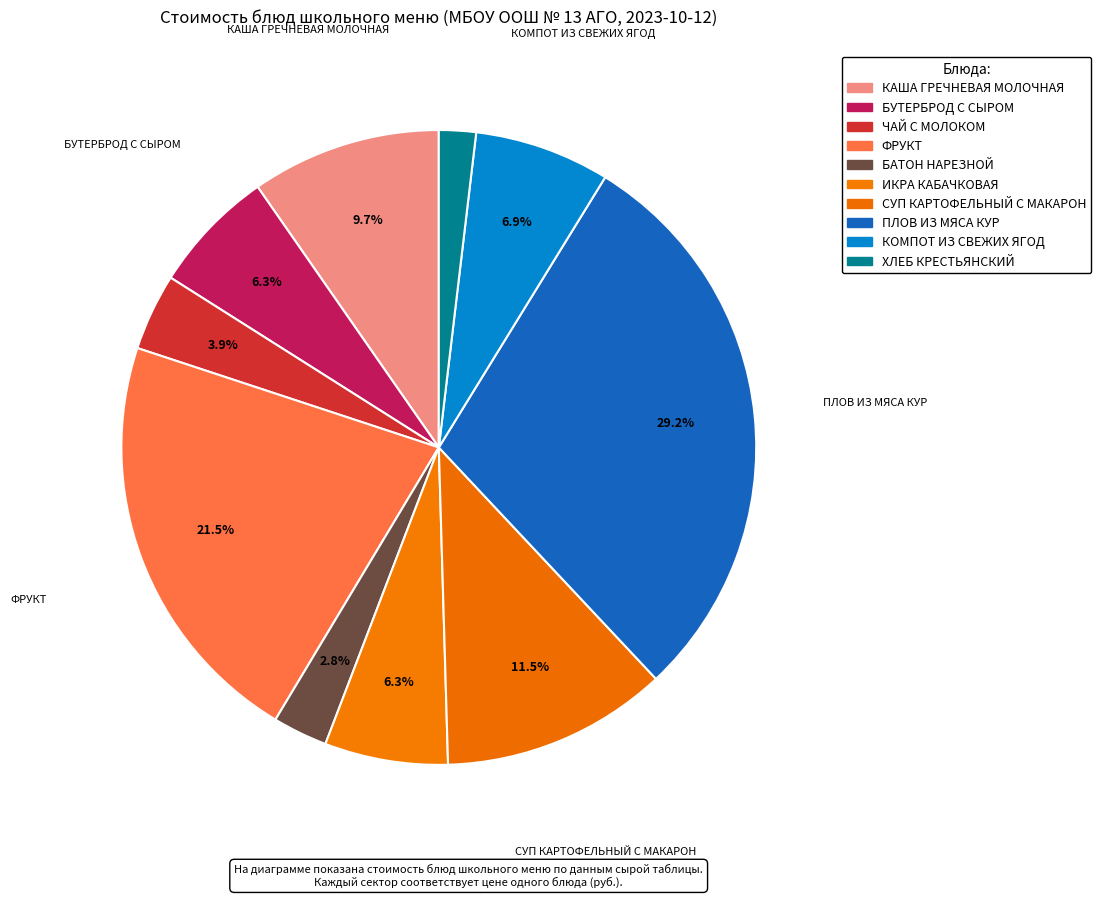

The ПЛОВ ИЗ МЯСА КУР slice represents 29% of the pie. True or false?

True